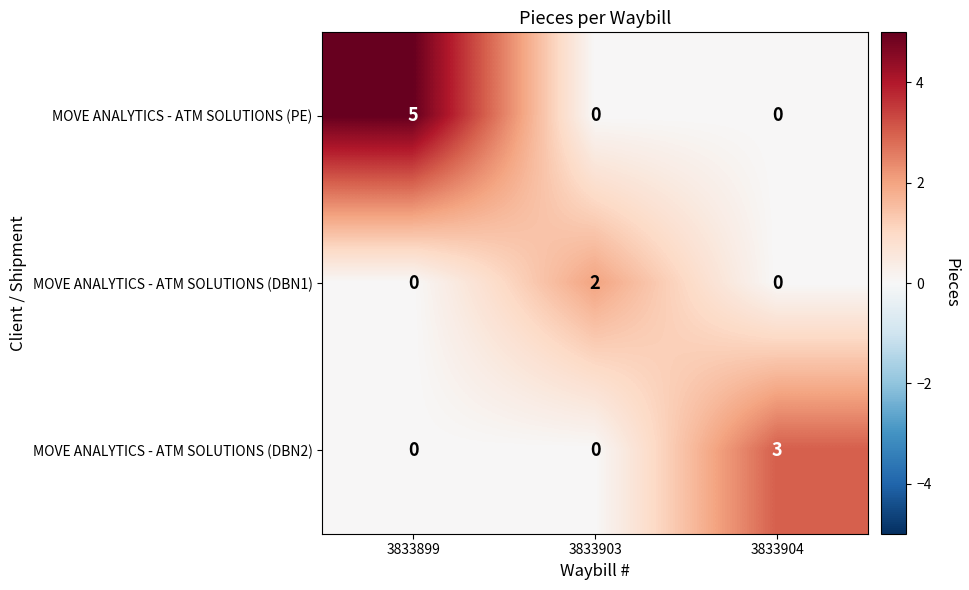

What is the total value across all series at 3833904?

3